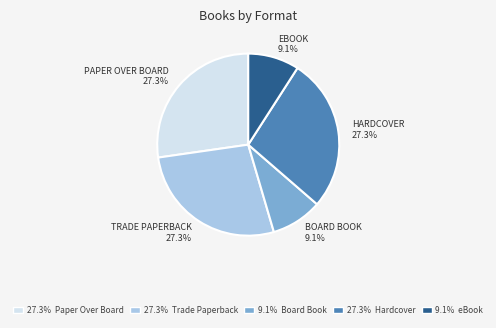

To the nearest percent, what is the difference between the largest and smallest slice percentages?

18%